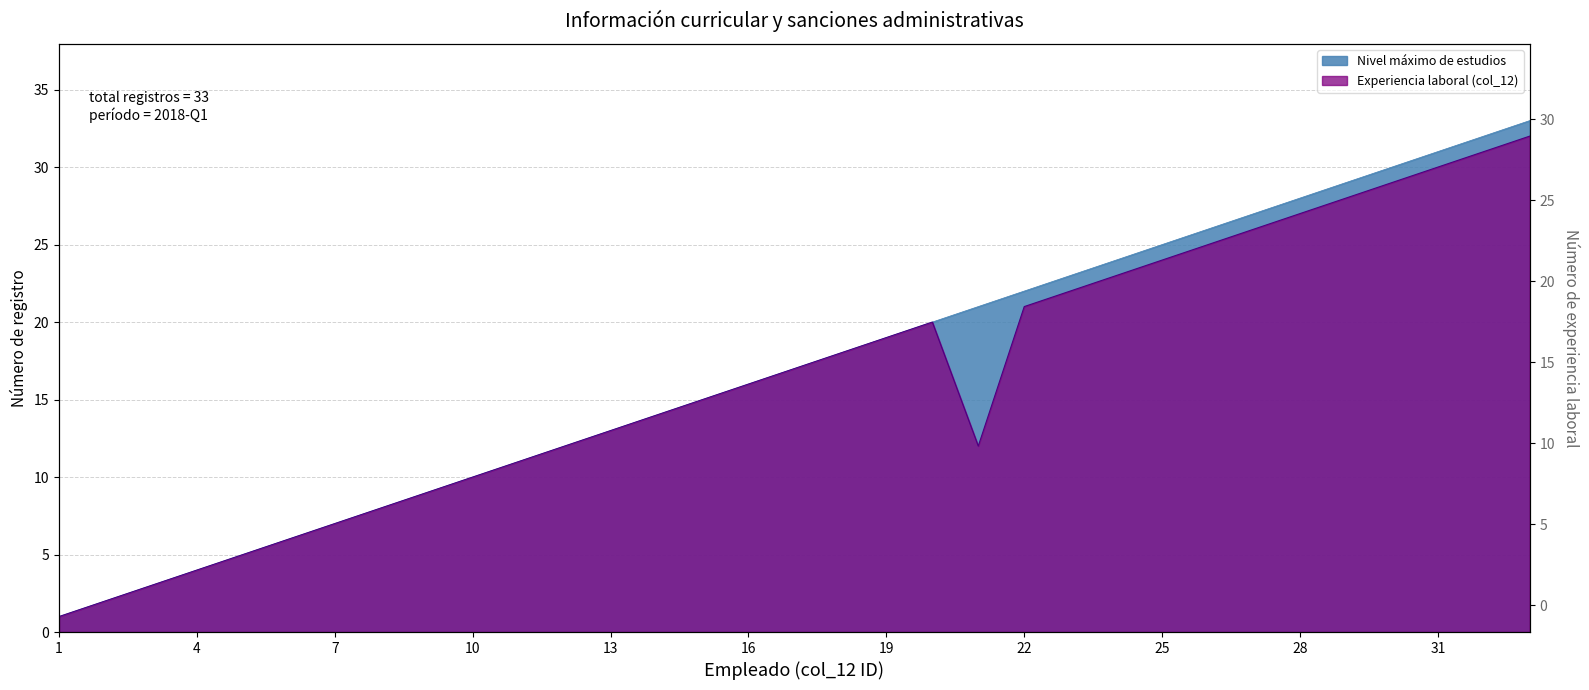

What are all the series names shown in the legend?

Nivel máximo de estudios, Experiencia laboral (col_12)